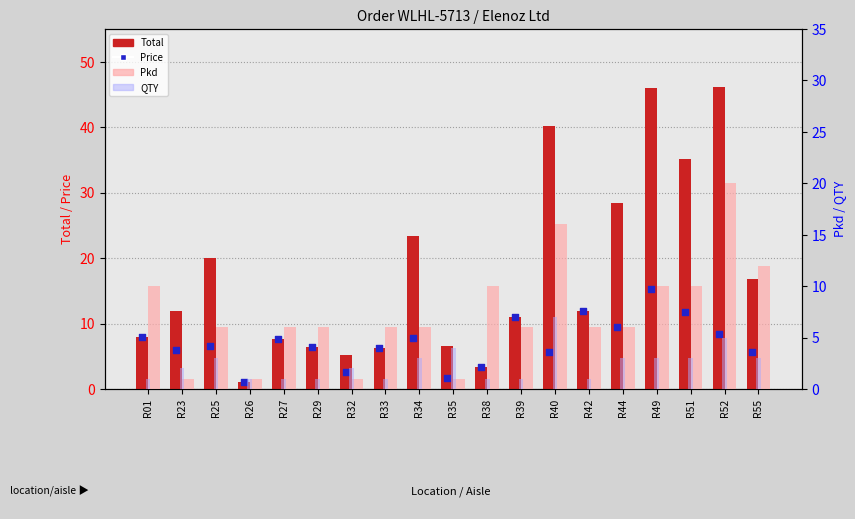

Is the value of Price at R52 greater than the value of QTY at R27?

Yes